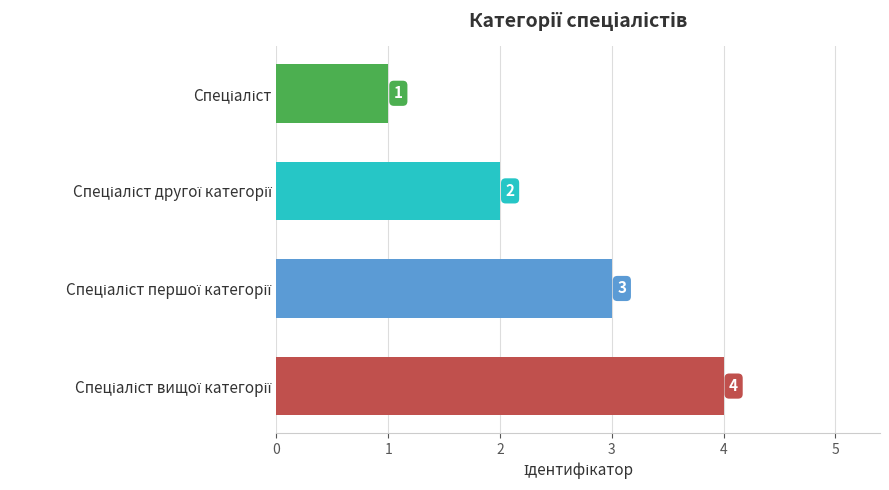

What is the value of the 2nd bar from the top?

2